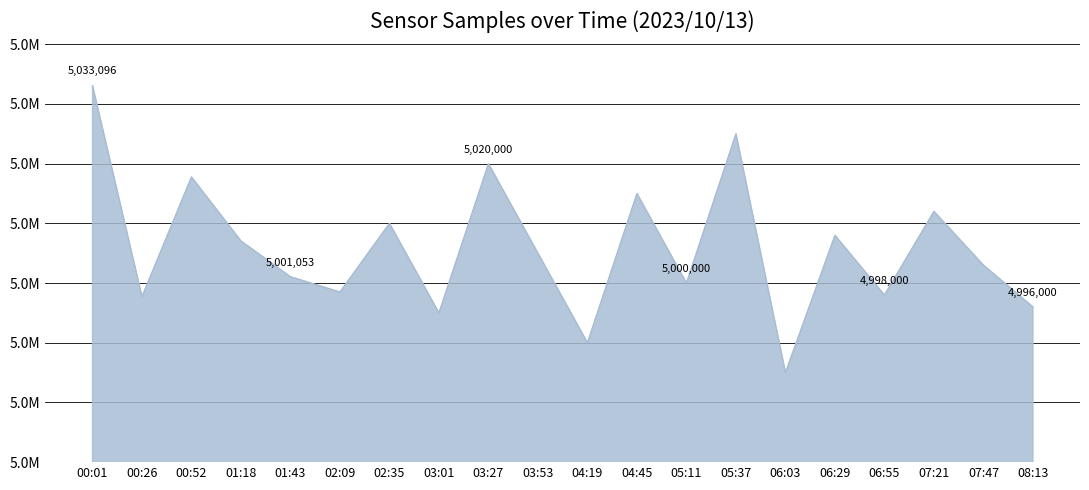

Is this an area chart (filled region under the line)?

Yes